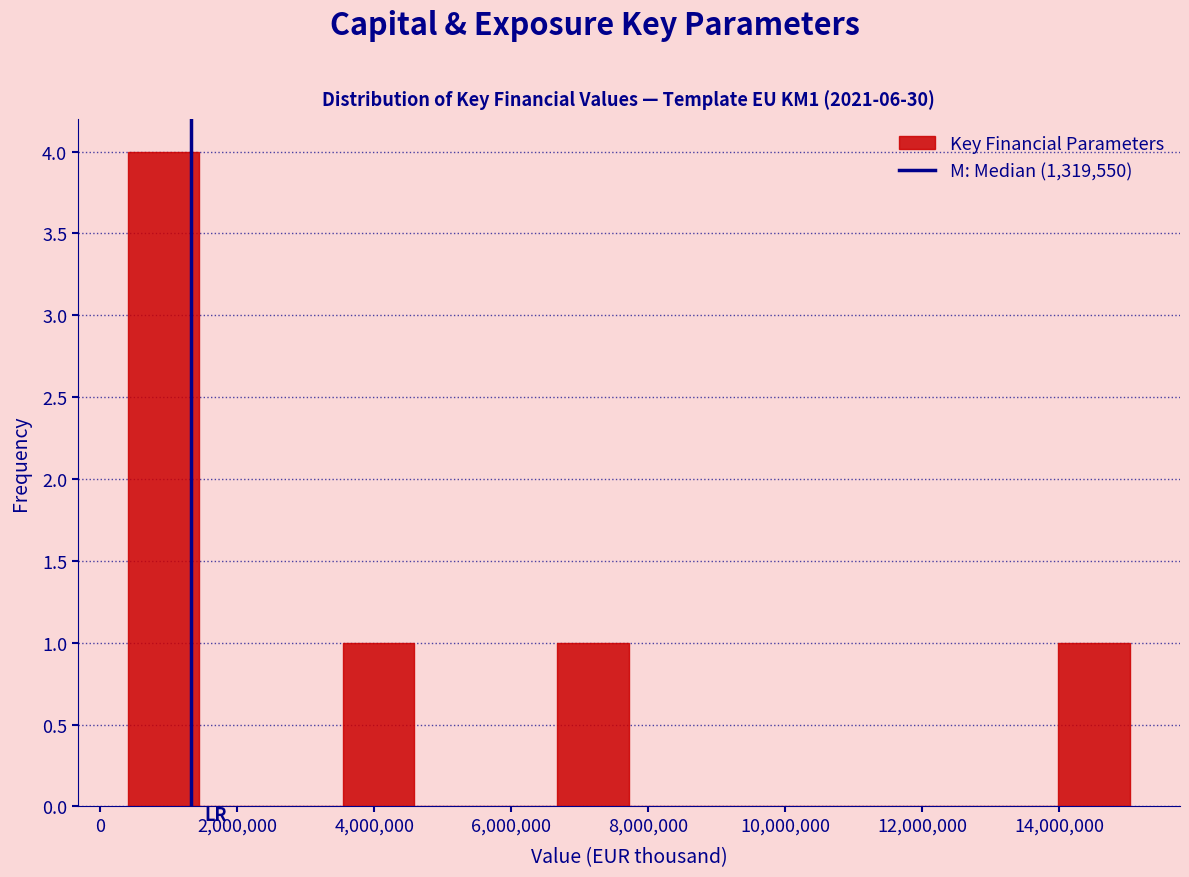

Which range on the x-axis has the tallest bar?

400000 to 1400000